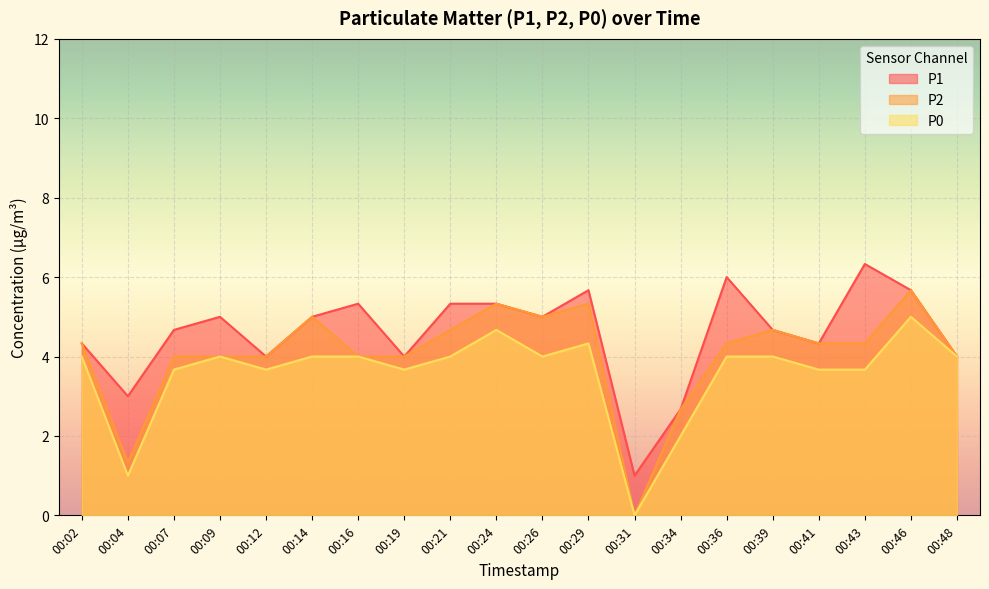

How many interior local valleys does the P2 series have?

3